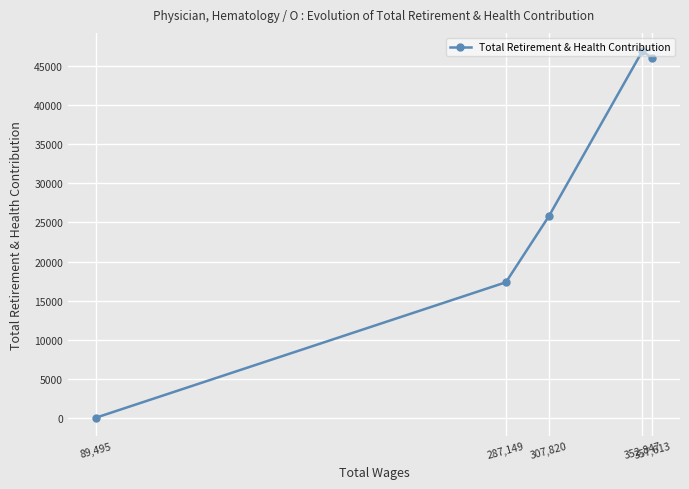

At which label is the value closest to 23463?

307,820